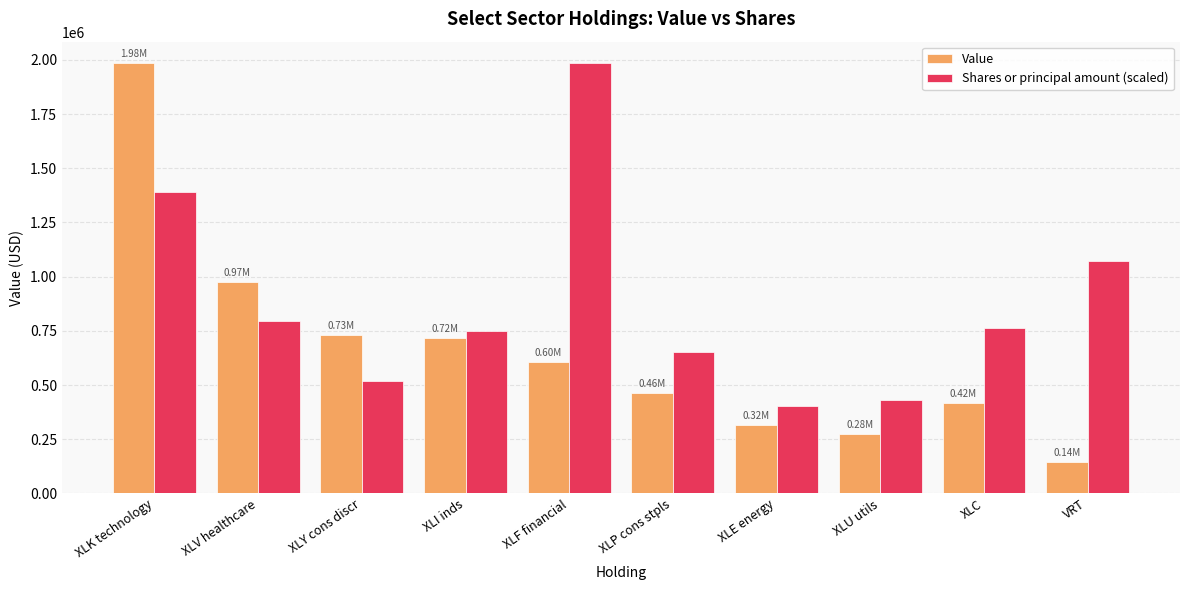

Which category has the lowest value in the Value series?

VRT